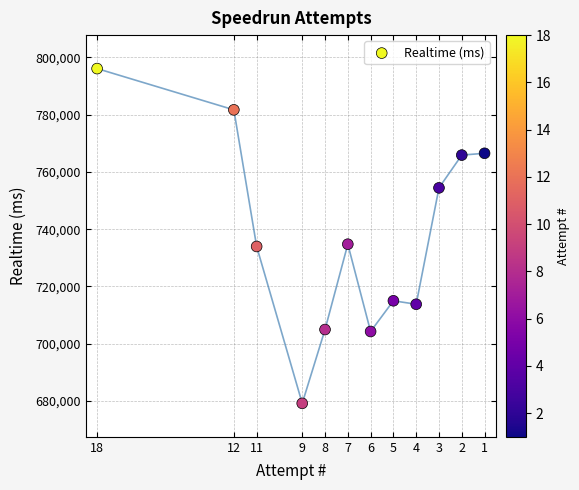

What is the range of X values (max minus min)?

17